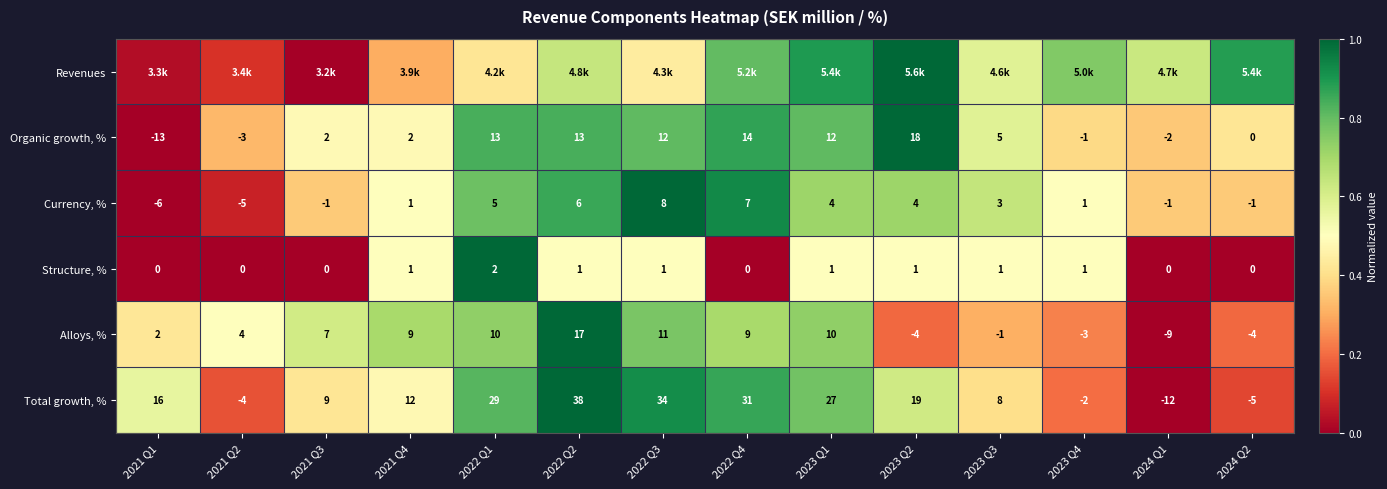

Is the value of Organic growth, % at 2022 Q3 greater than the value of Total growth, % at 2021 Q1?

No